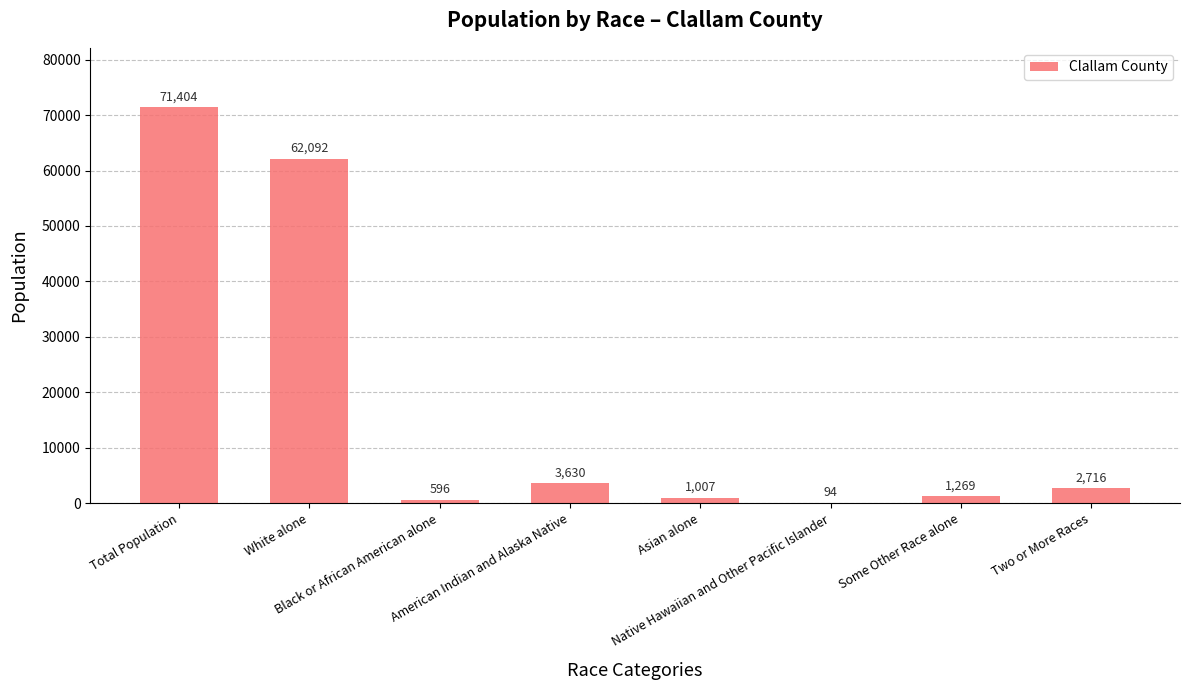

What is the maximum value shown in the chart?

71404